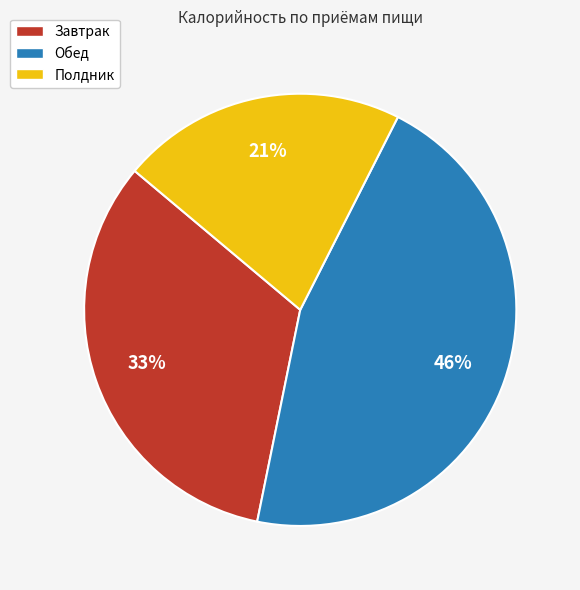

True or false: Завтрак accounts for 33% of the total.

True